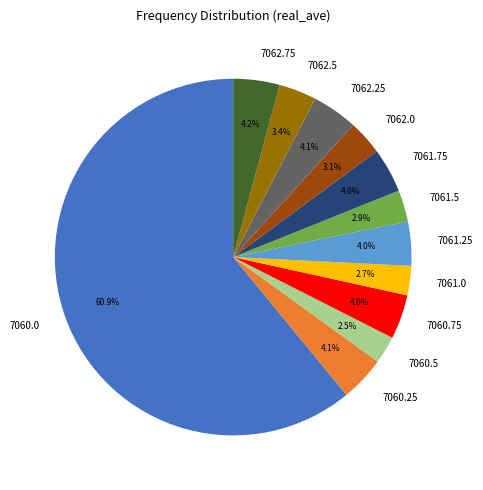

Do 7060.25 and 7060.75 together represent more than half of the pie?

No